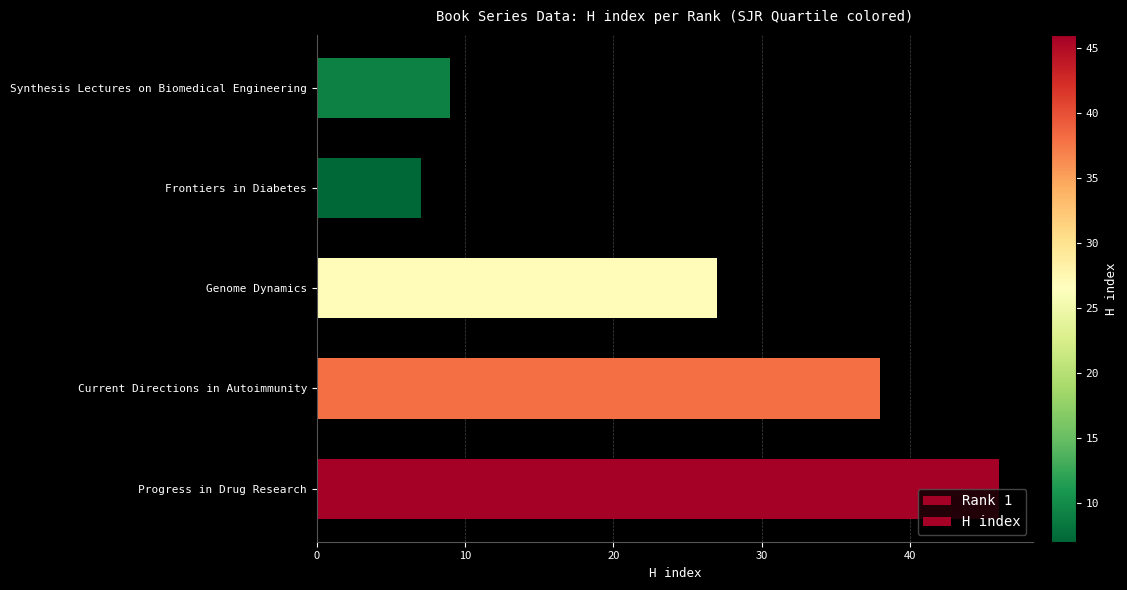

What is the difference between the values at Synthesis Lectures on Biomedical Engineering and Current Directions in Autoimmunity?

29